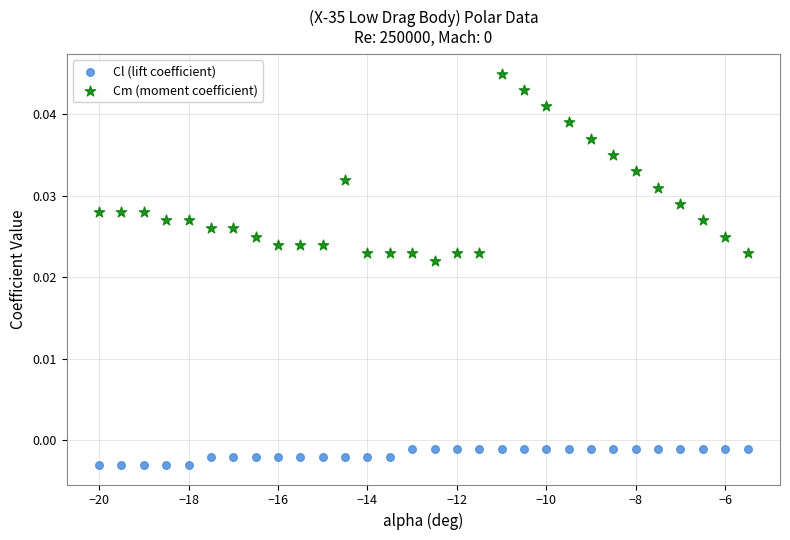

Which series reaches the maximum Y coordinate?

Cm (moment coefficient)